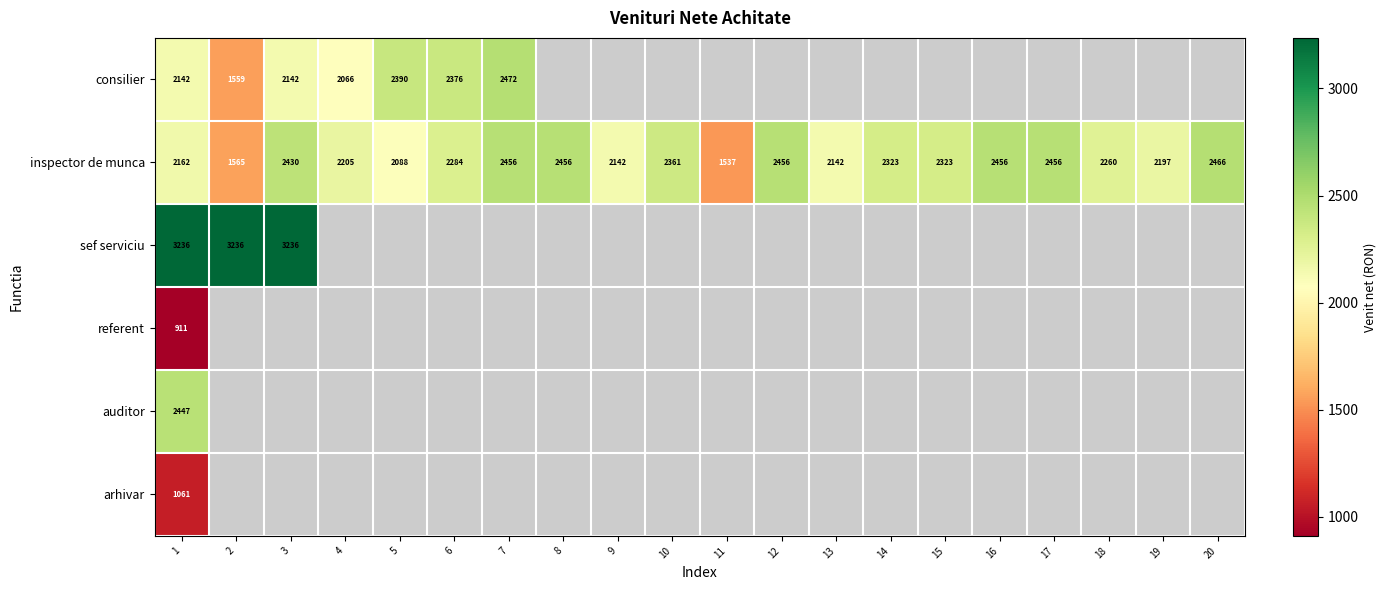

The inspector de munca series shows 2142 at 9. True or false?

True